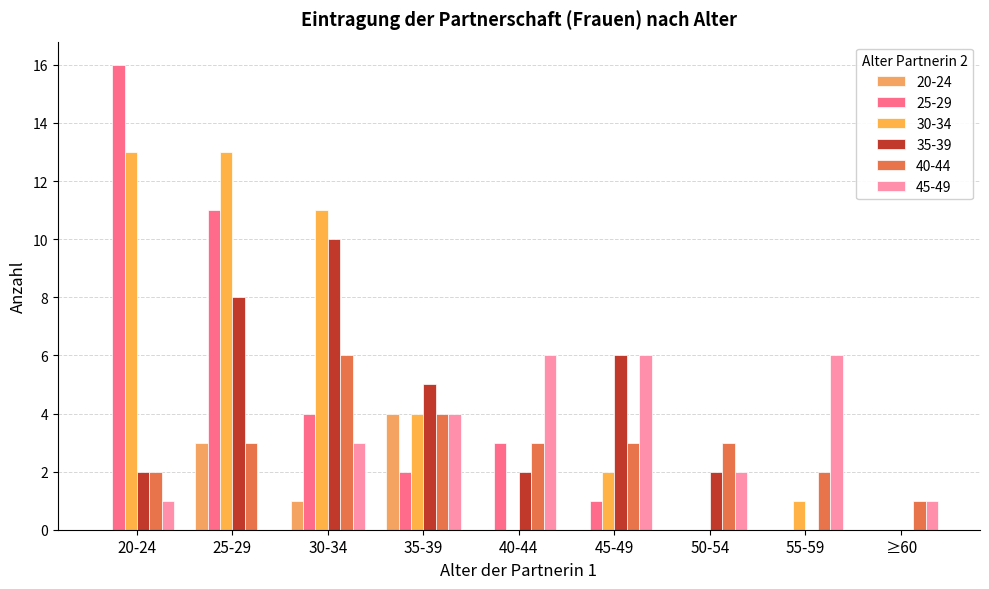

Which series has the largest range (max minus min)?

25-29